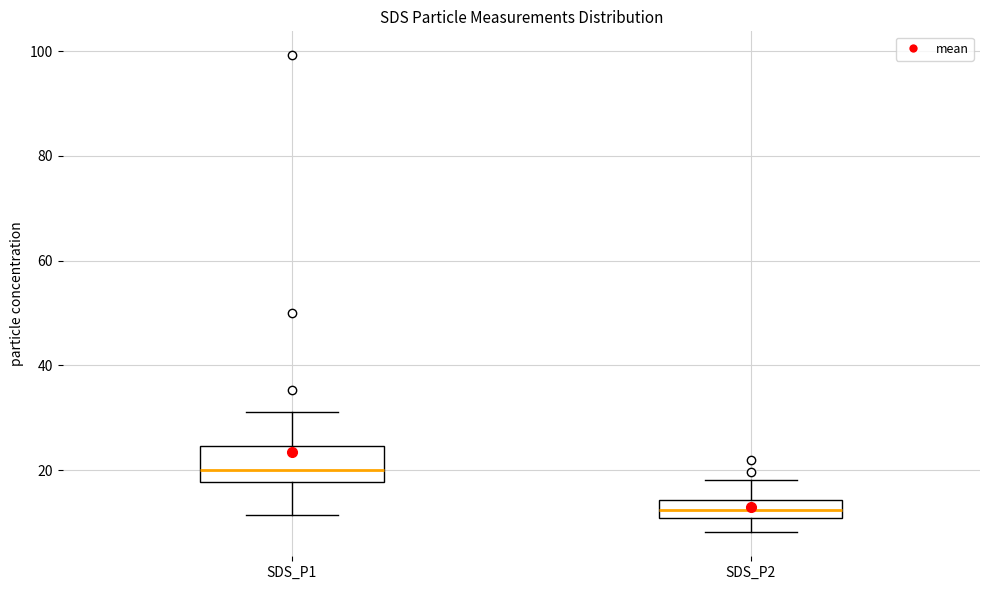

Comparing the boxes themselves (not the whiskers), which one is the tallest?

SDS_P1